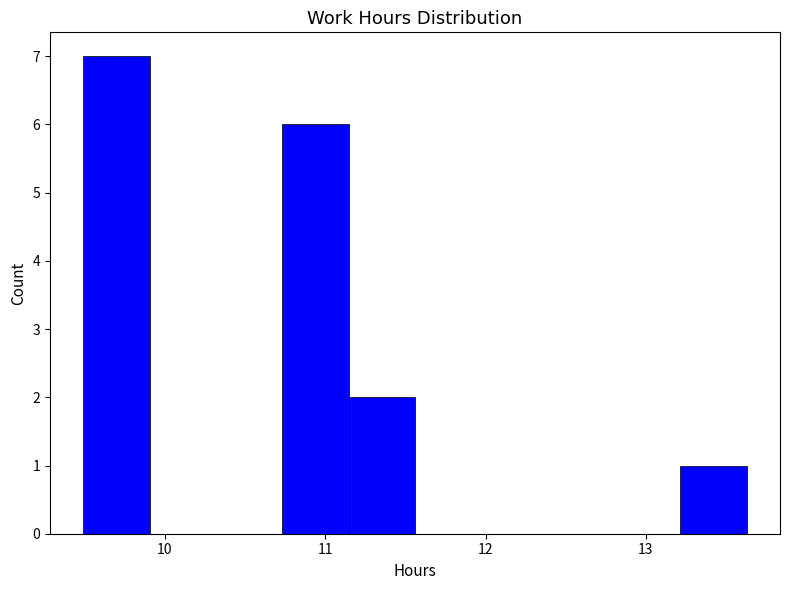

Reading left to right, transcribe this chart: for each bar, give the range it covers on the x-axis and its height. Neither the bar edges nor the heights are printed on the chart, so give them approximately, as read against the axes.

9.5 to 9.9: 7
9.9 to 10.3: 0
10.3 to 10.7: 0
10.7 to 11.1: 6
11.1 to 11.6: 2
11.6 to 12.0: 0
12.0 to 12.4: 0
12.4 to 12.8: 0
12.8 to 13.2: 0
13.2 to 13.6: 1